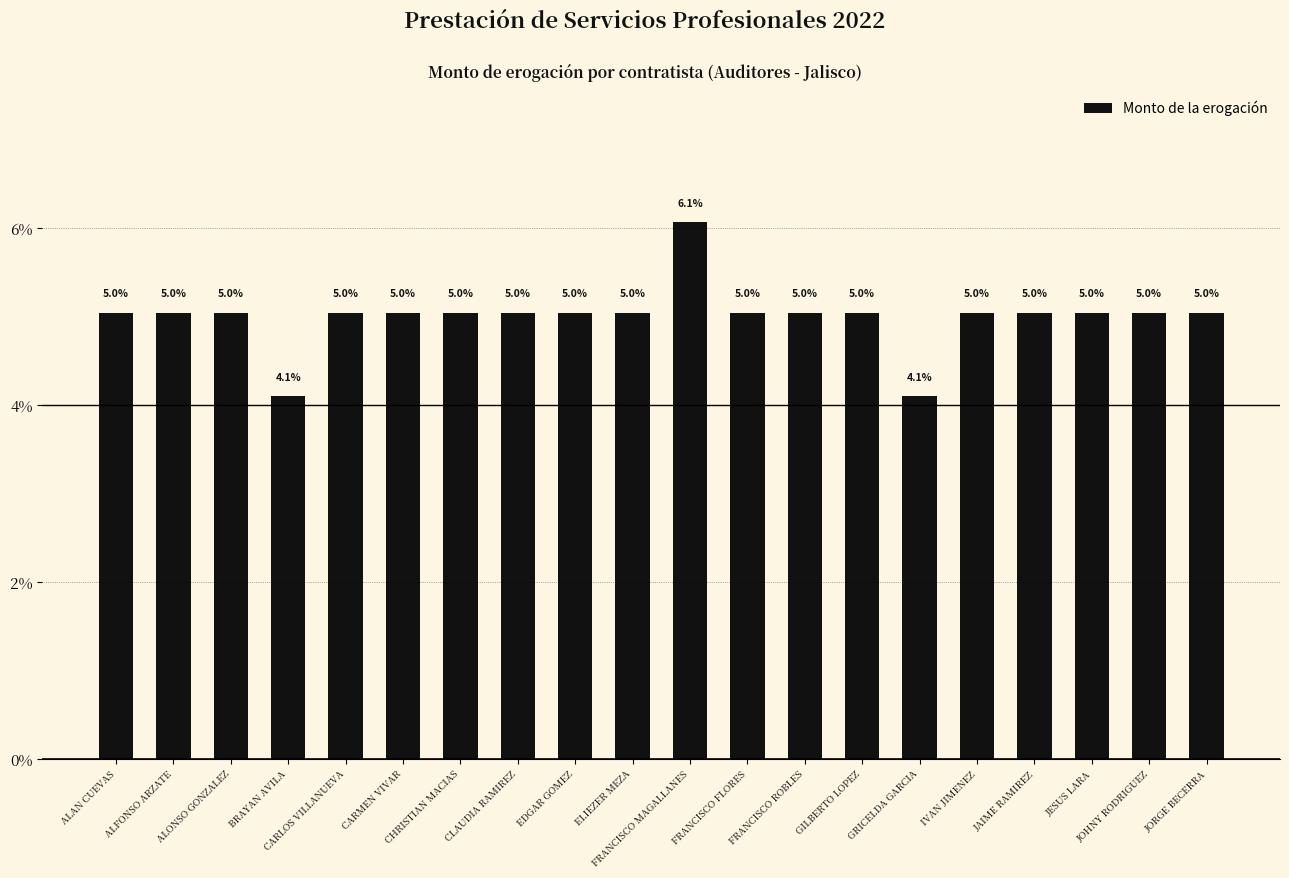

Does the chart contain stacked bars?

No